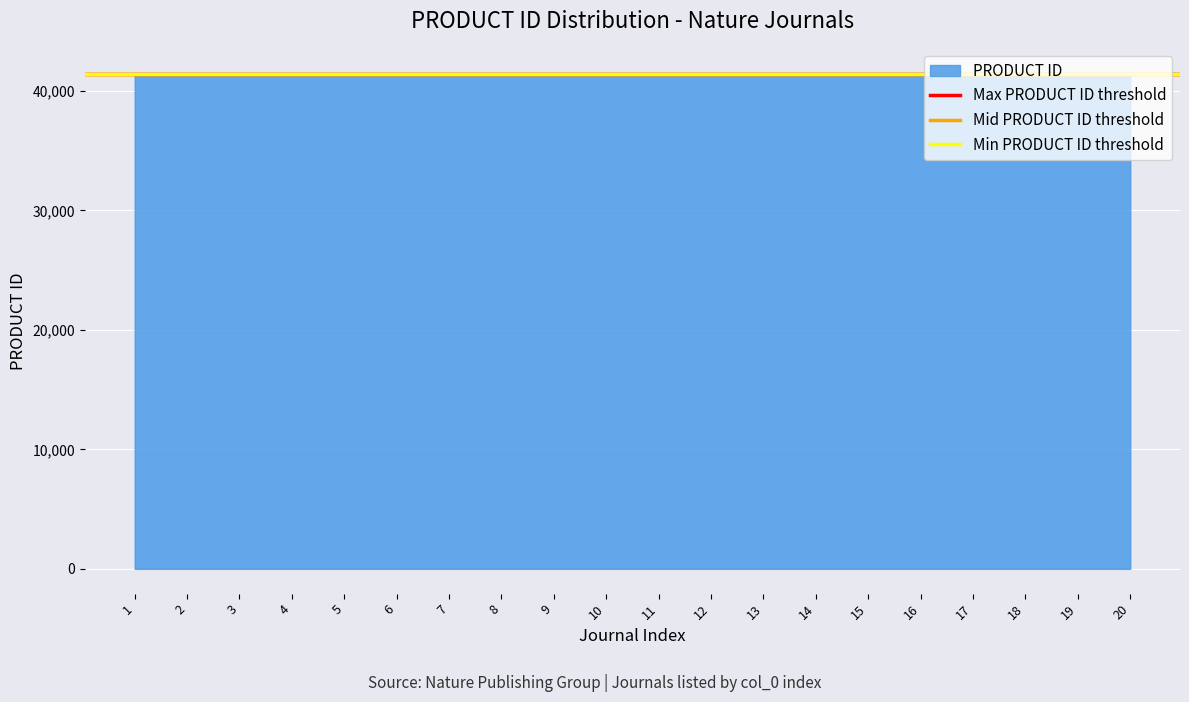

What is the maximum value for PRODUCT ID?

41443